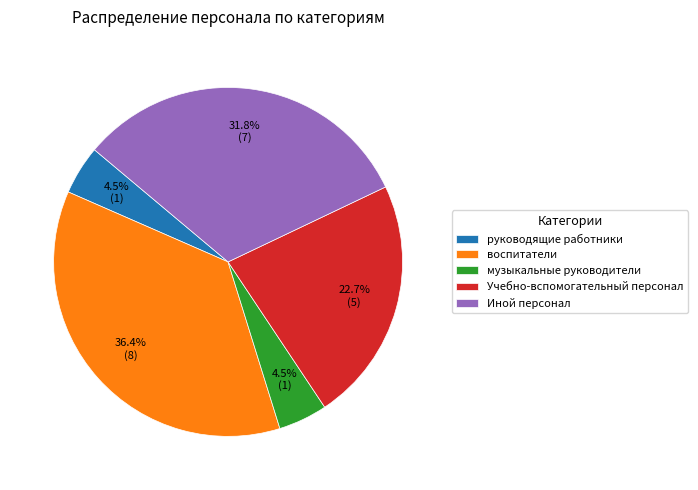

Does any single category account for the majority?

No